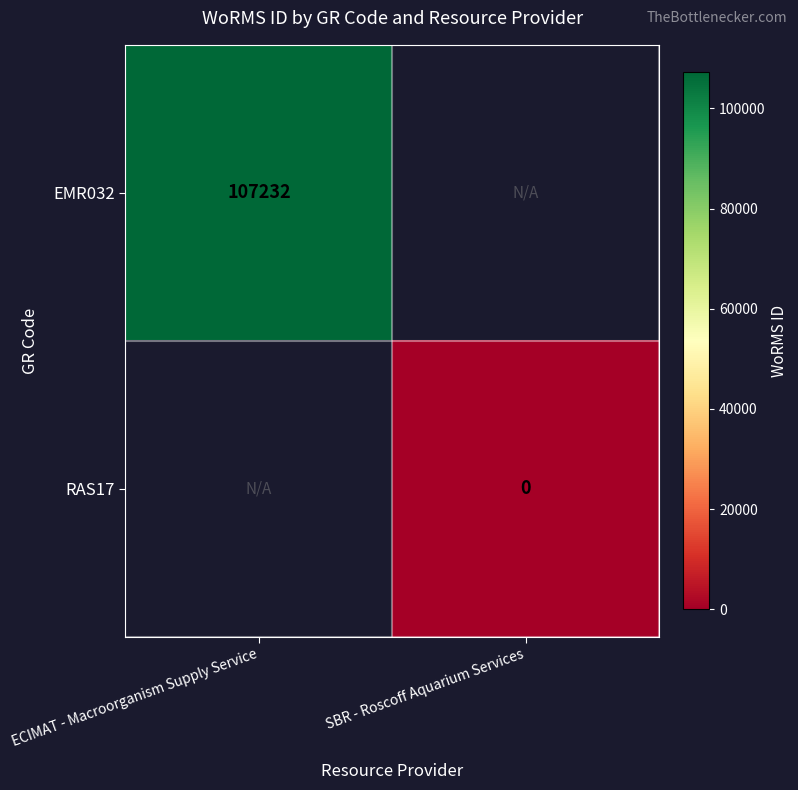

True or false: EMR032 has a value of 32135.5 at ECIMAT - Macroorganism Supply Service.

False